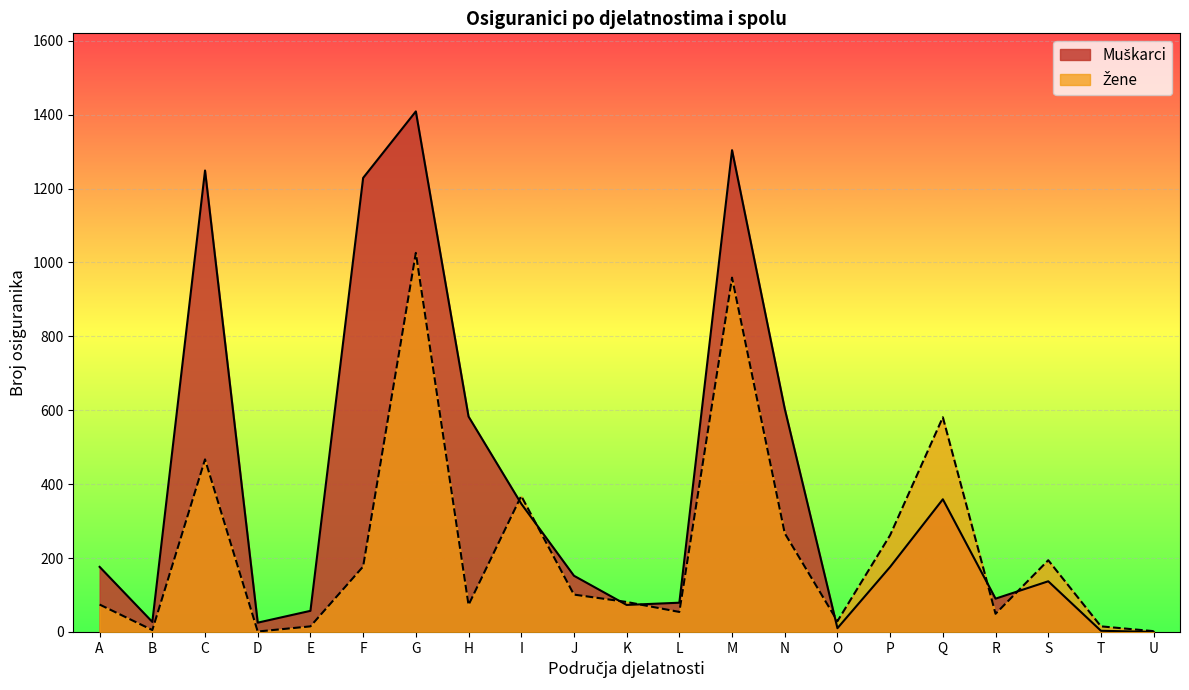

Is it true that Žene equals 121 at A?

False